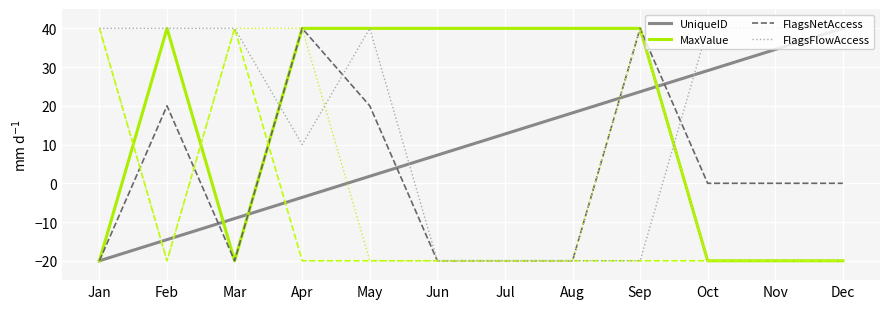

Is it true that FlagsNetAccess equals 0.0 at Oct?

True